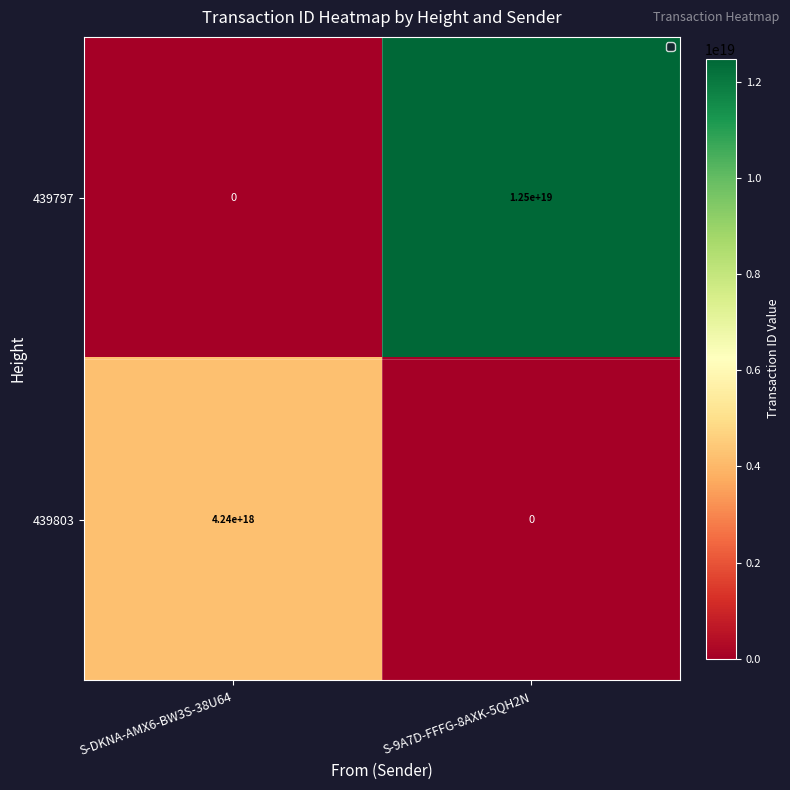

Which series has the largest range (max minus min)?

439797